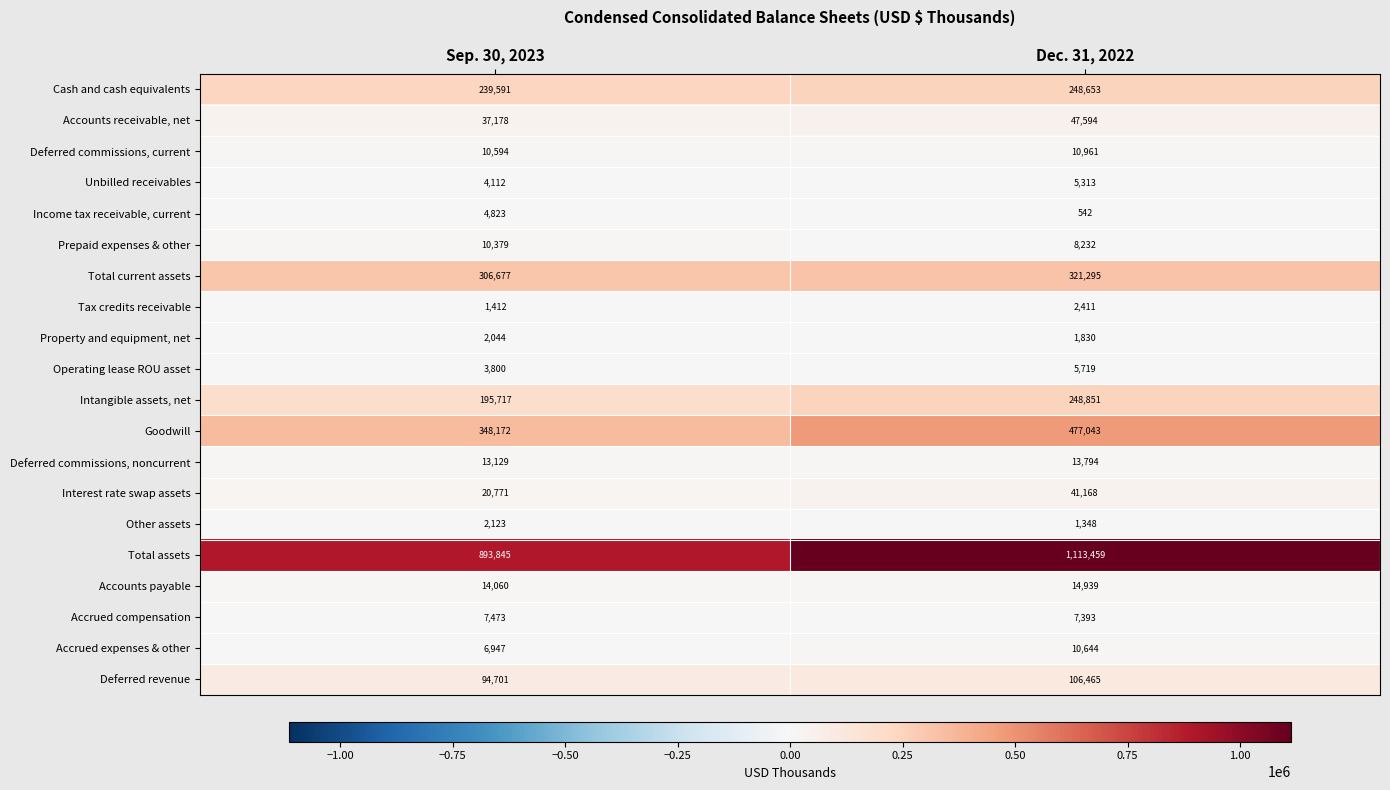

Is it true that Total current assets equals 212904 at Dec. 31, 2022?

False